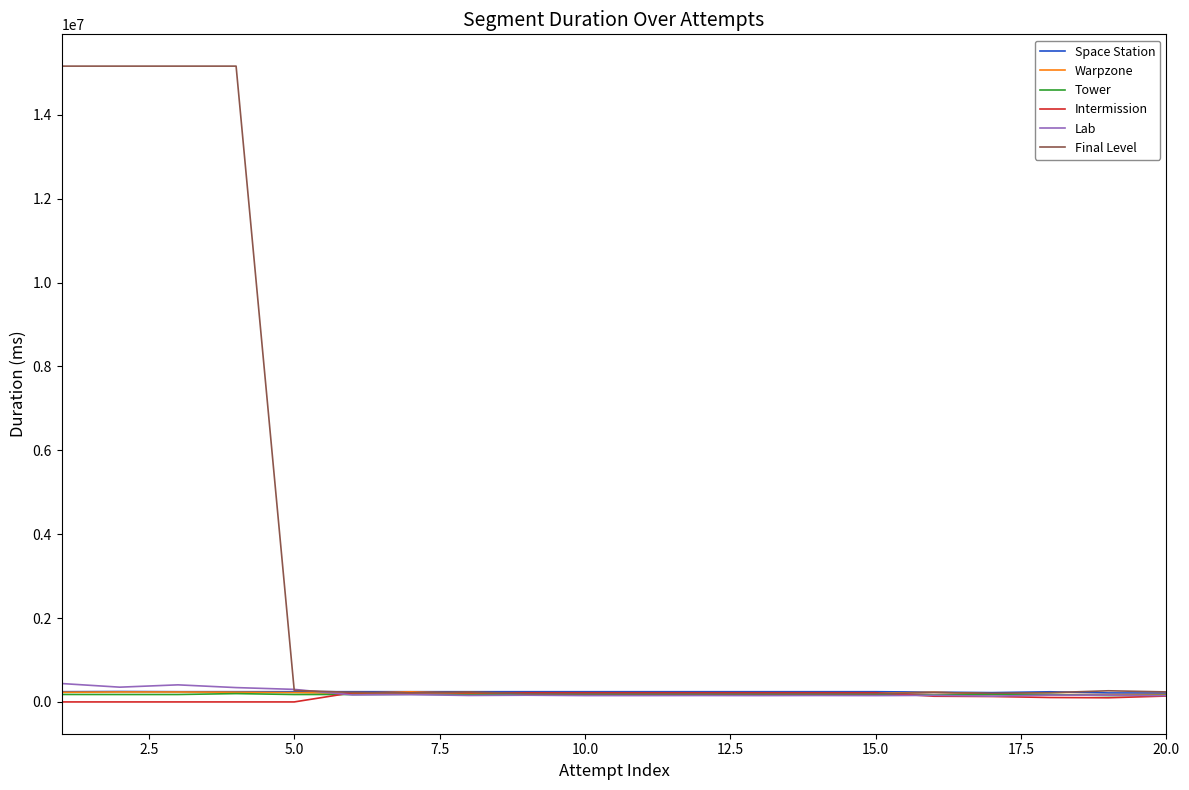

Which series has the largest range (max minus min)?

Final Level